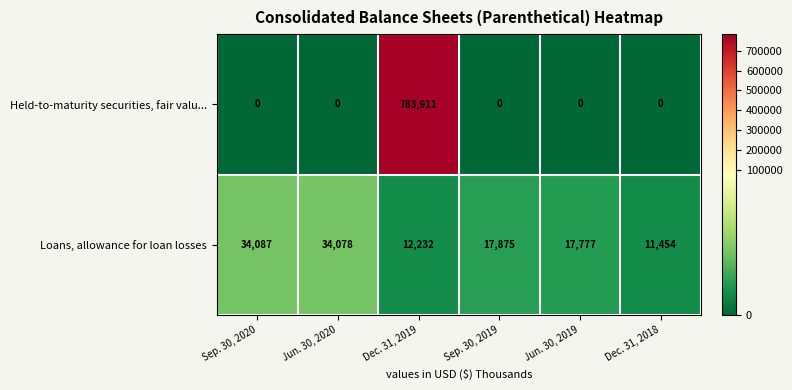

The Held-to-maturity securities, fair valu... series shows -392919 at Dec. 31, 2018. True or false?

False